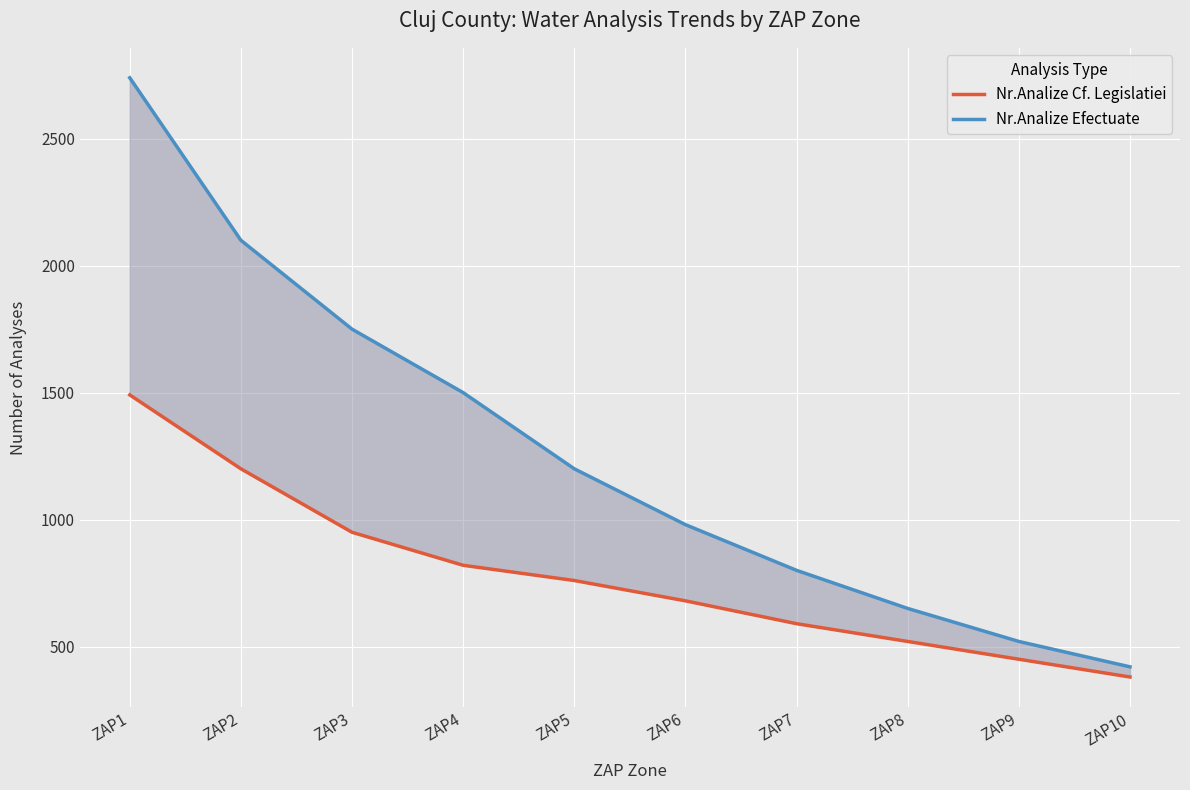

What is the average value of the Nr.Analize Efectuate series?

1266